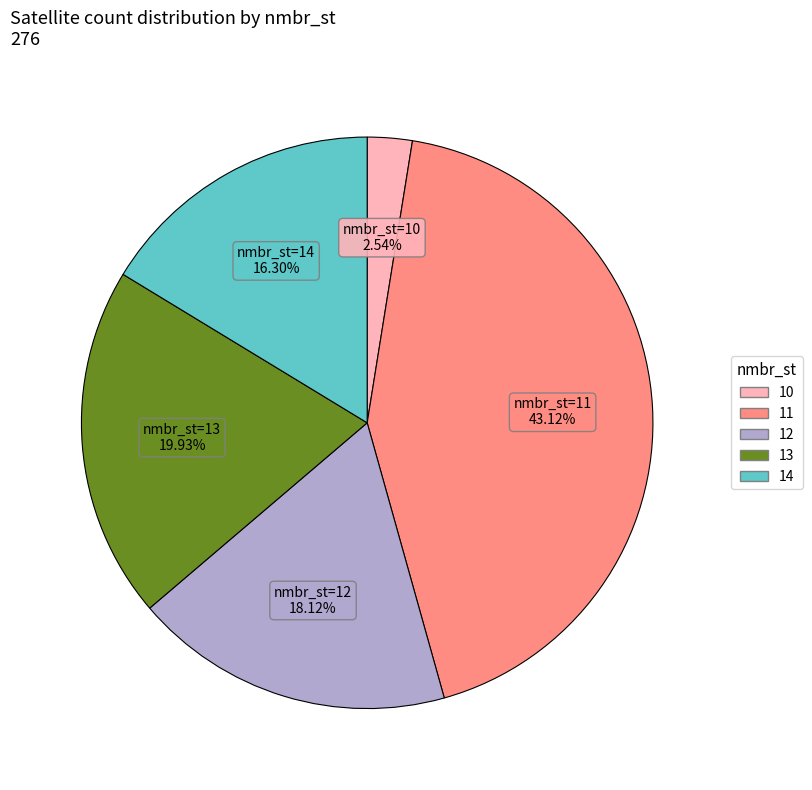

Is there a majority slice in this chart?

No